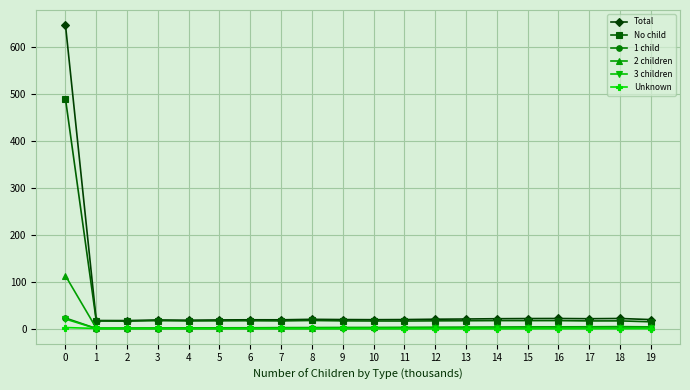

Which series has the widest spread of values?

Total